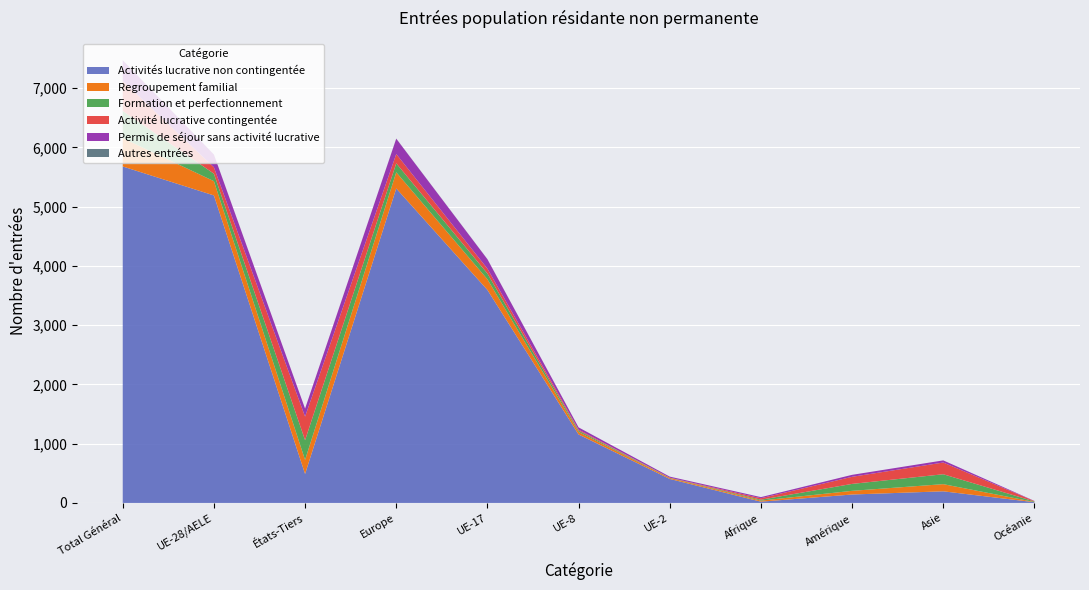

Reading left to right, what are all the values shown in this chart?

Activités lucrative non contingentée: Total Général=5679	UE-28/AELE=5190	États-Tiers=489	Europe=5308	UE-17=3595	UE-8=1155	UE-2=405	Afrique=21	Amérique=142	Asie=196	Océanie=12
Regroupement familial: Total Général=478	UE-28/AELE=241	États-Tiers=237	Europe=273	UE-17=180	UE-8=43	UE-2=17	Afrique=18	Amérique=62	Asie=121	Océanie=4
Formation et perfectionnement: Total Général=459	UE-28/AELE=126	États-Tiers=333	Europe=151	UE-17=97	UE-8=22	UE-2=3	Afrique=15	Amérique=117	Asie=167	Océanie=9
Activité lucrative contingentée: Total Général=506	UE-28/AELE=108	États-Tiers=398	Europe=157	UE-17=83	UE-8=17	UE-2=1	Afrique=25	Amérique=120	Asie=198	Océanie=6
Permis de séjour sans activité lucrative: Total Général=350	UE-28/AELE=215	États-Tiers=135	Europe=259	UE-17=158	UE-8=38	UE-2=18	Afrique=19	Amérique=33	Asie=36	Océanie=3
Autres entrées: Total Général=2	UE-28/AELE=2	États-Tiers=0	Europe=2	UE-17=2	UE-8=0	UE-2=0	Afrique=0	Amérique=0	Asie=0	Océanie=0